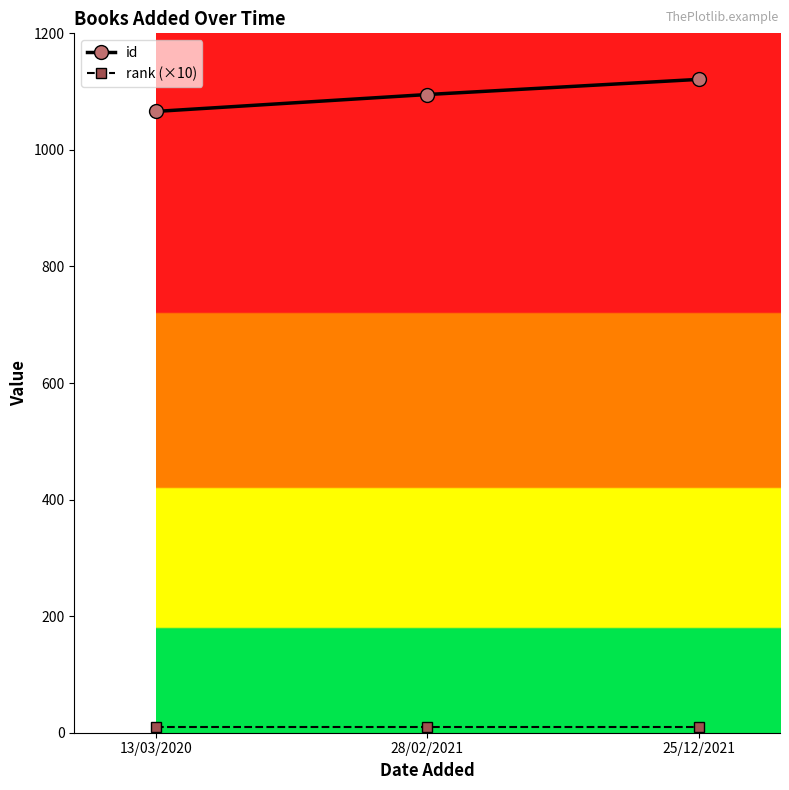

At which label does id reach its peak?

25/12/2021